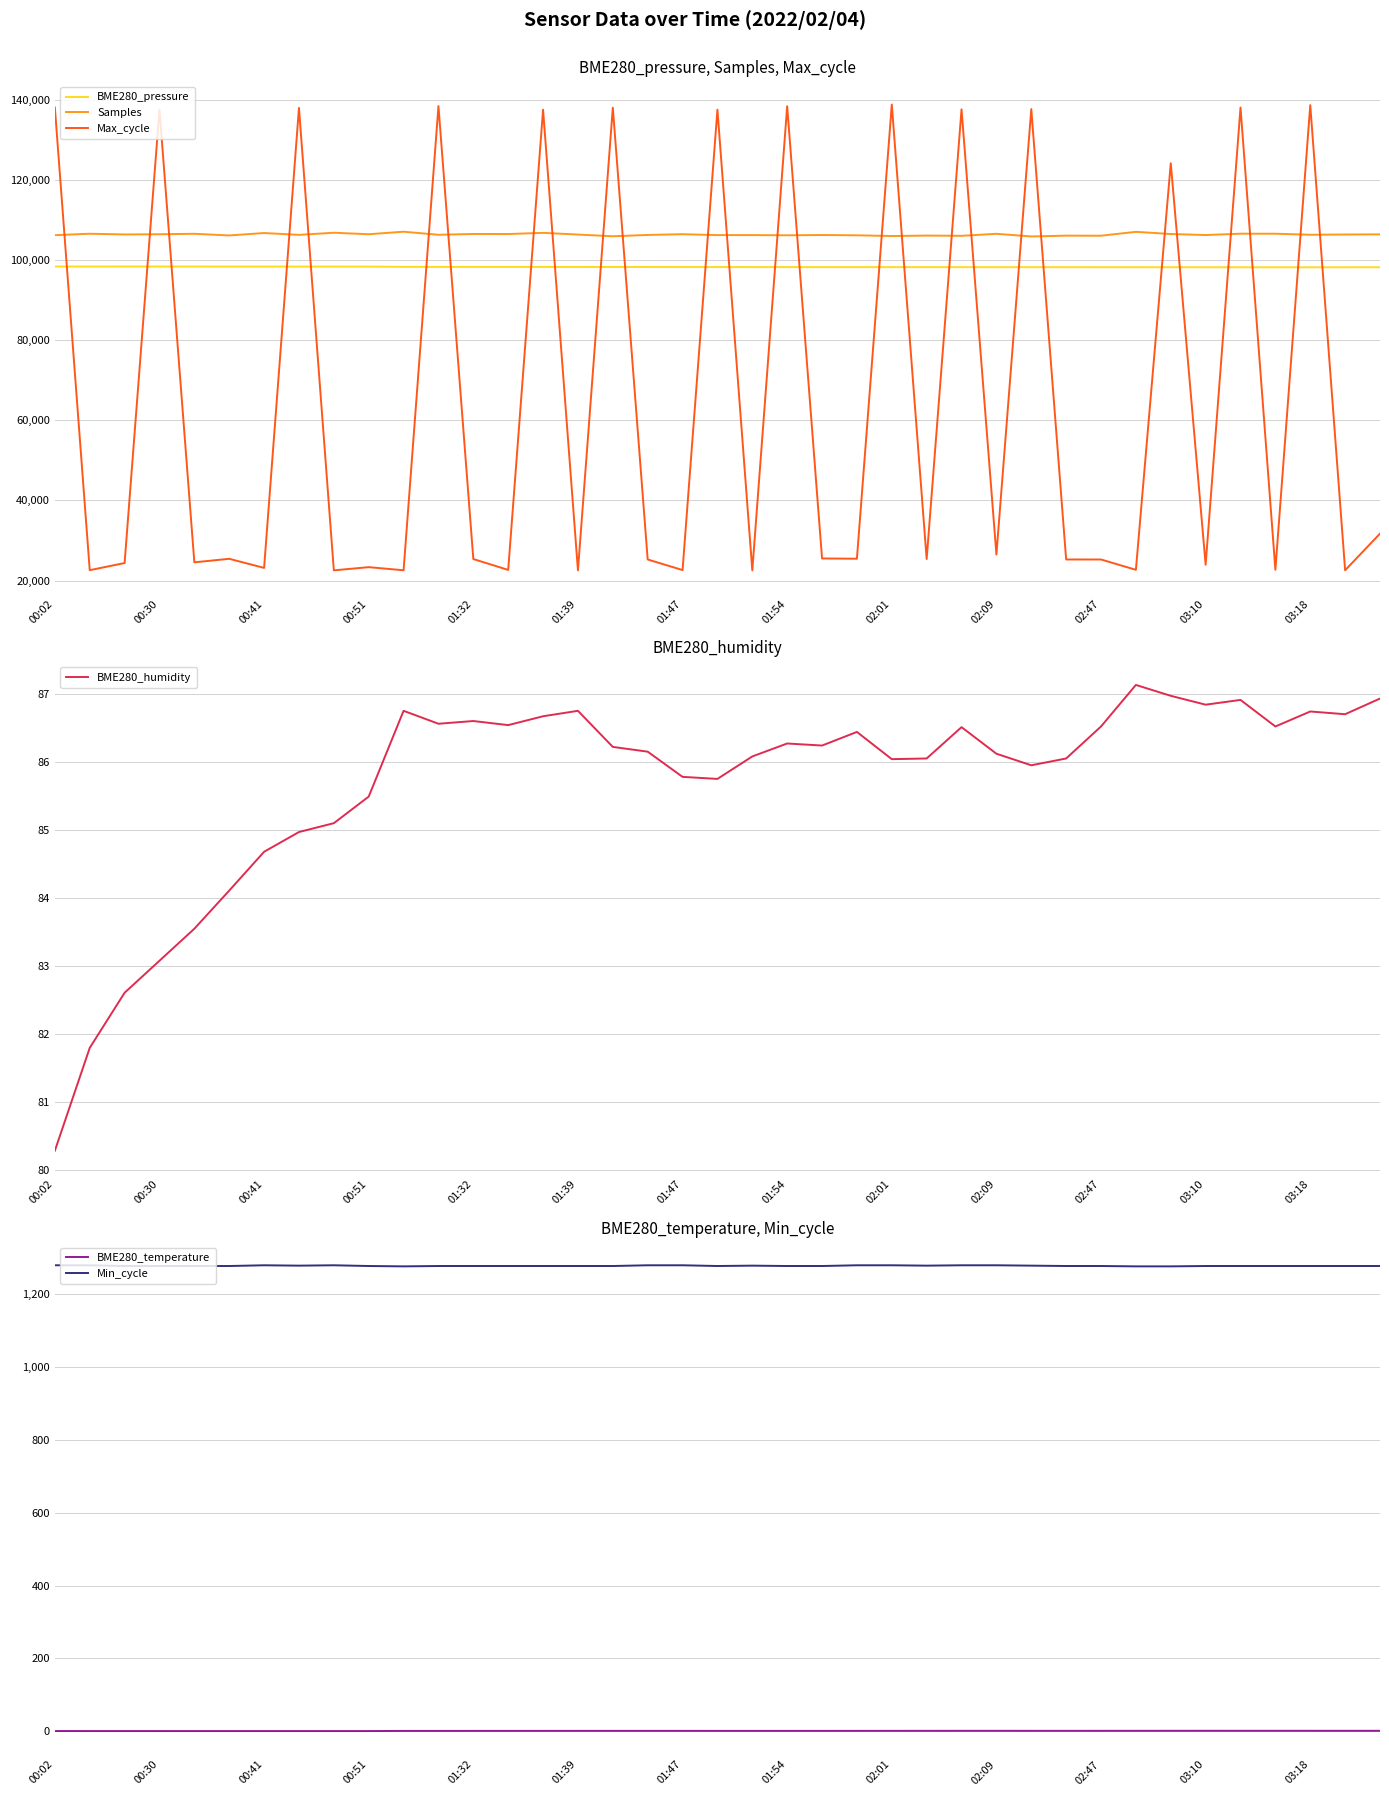

What is the highest value of the BME280_pressure series?

98345.2